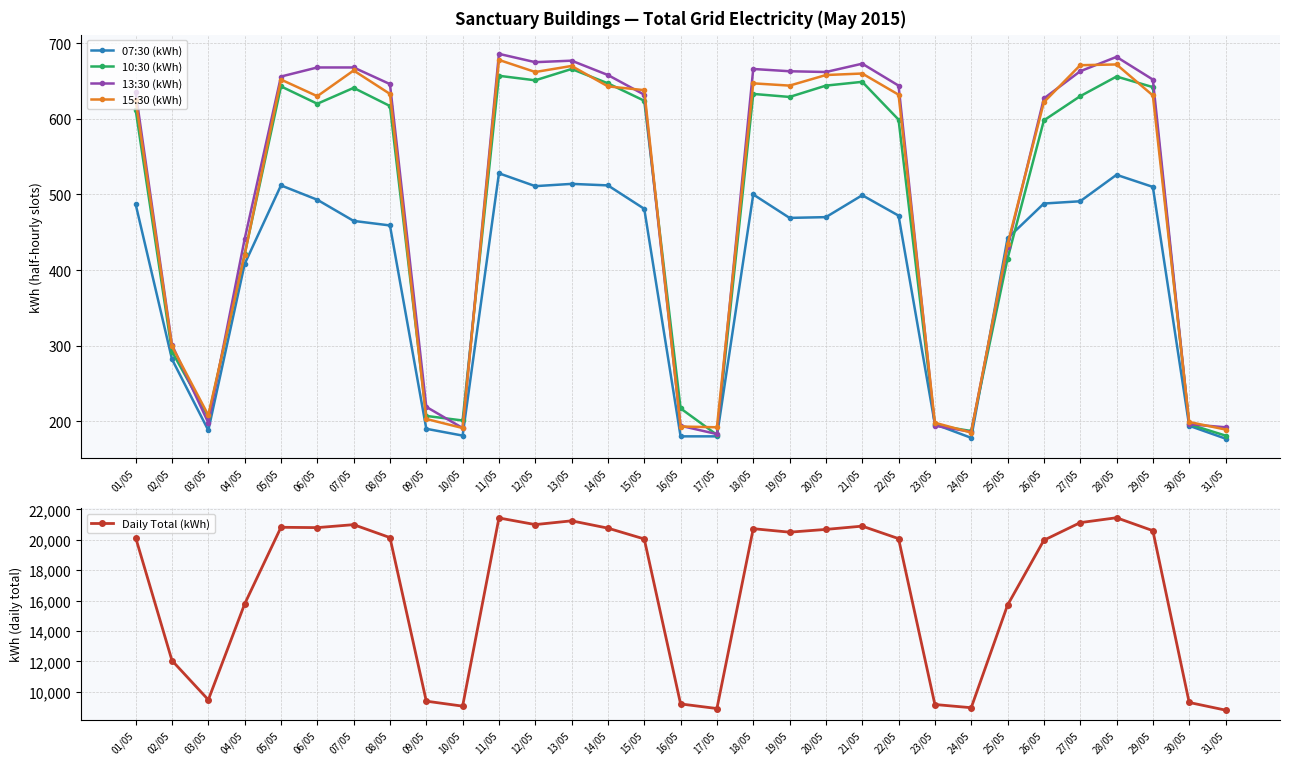

How many times do 10:30 (kWh) and 13:30 (kWh) cross each other?

8